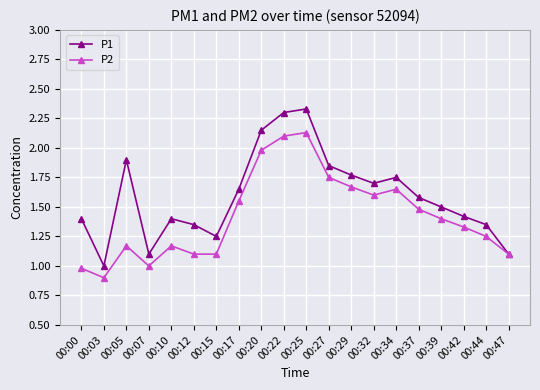

What is the lowest value of the P2 series?

0.9